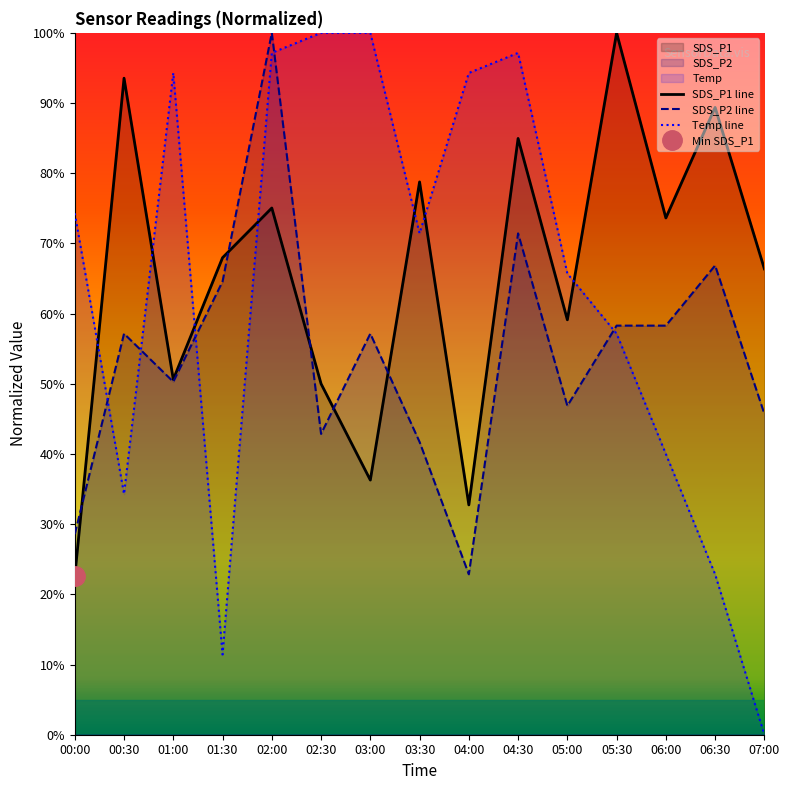

What are all the series names shown in the legend?

SDS_P1, SDS_P2, Temp